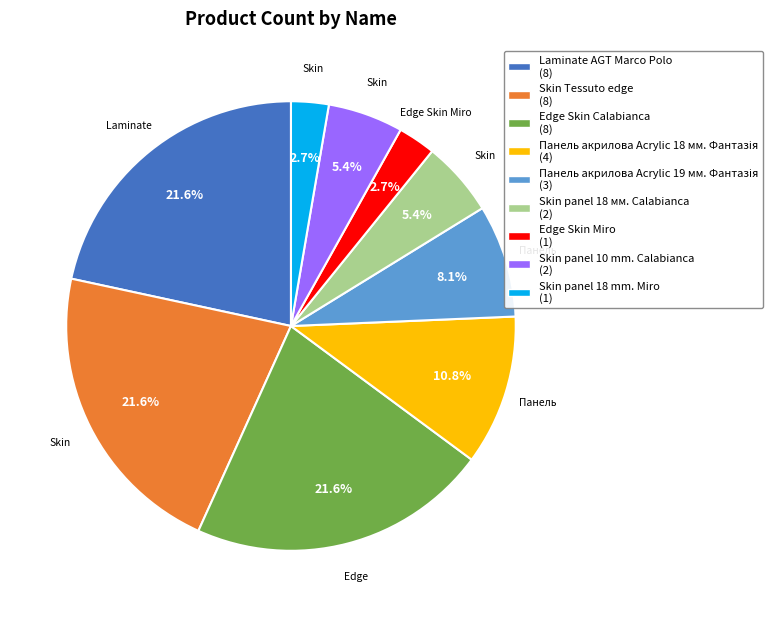

How many slices are in this pie chart?

9